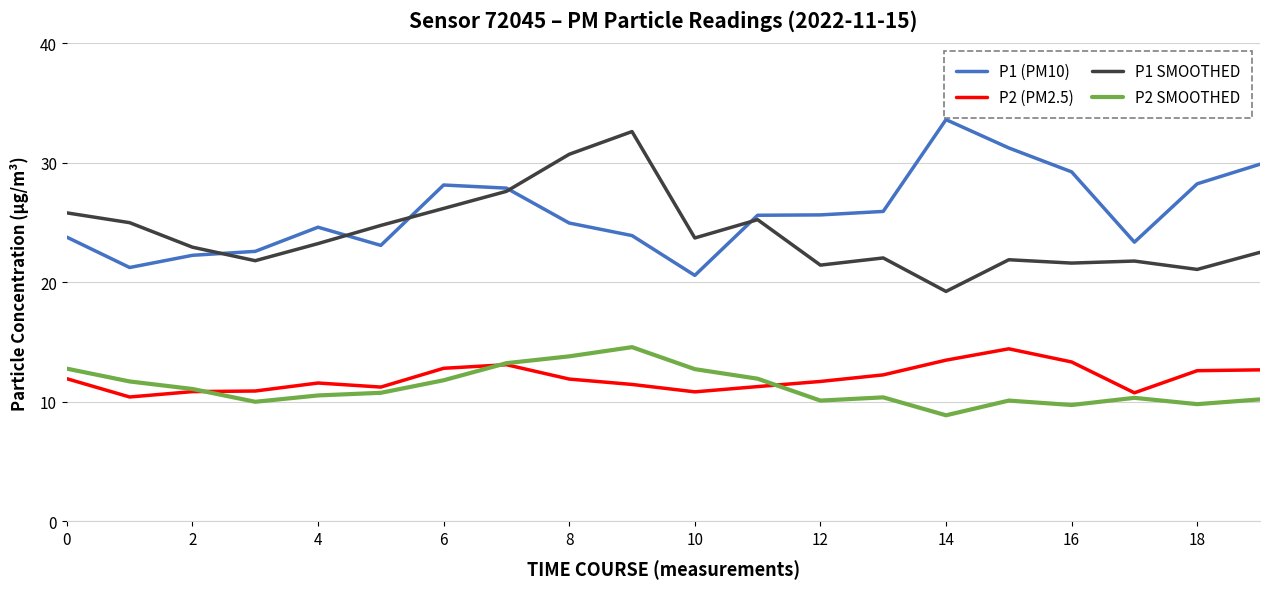

True or false: P2 SMOOTHED and P1 SMOOTHED intersect in this chart.

False